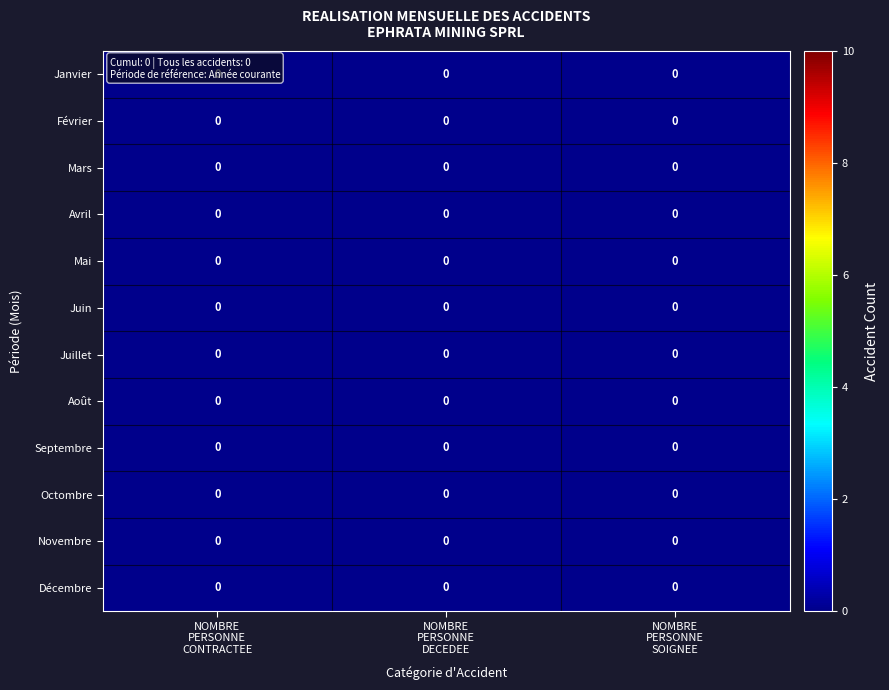

Count the number of categories in the chart.

3